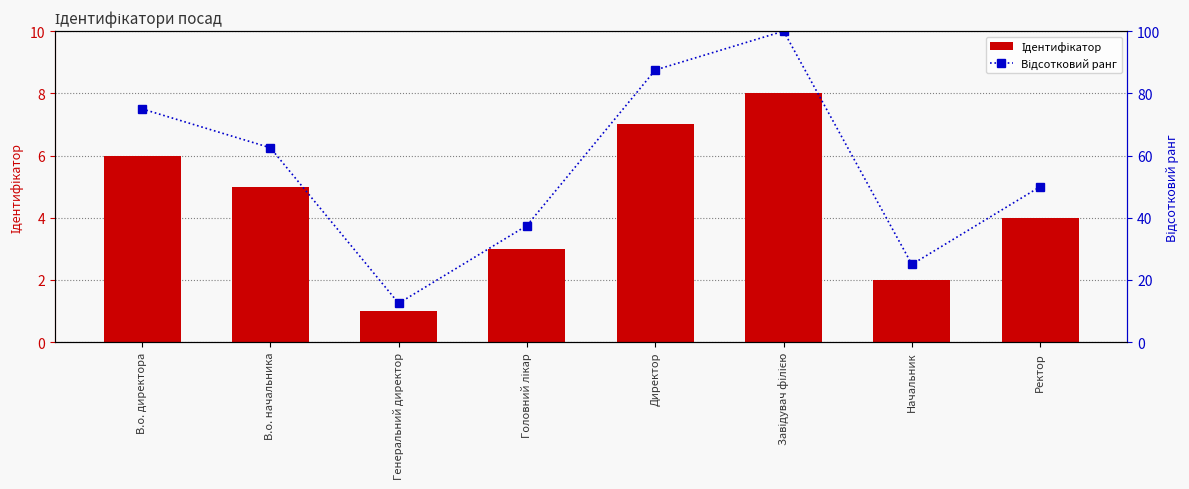

Reading left to right, transcribe all the data shown in this chart.

Ідентифікатор: В.о. директора=6.0	В.о. начальника=5.0	Генеральний директор=1.0	Головний лікар=3.0	Директор=7.0	Завідувач філією=8.0	Начальник=2.0	Ректор=4.0
Відсотковий ранг: В.о. директора=75.0	В.о. начальника=62.5	Генеральний директор=12.5	Головний лікар=37.5	Директор=87.5	Завідувач філією=100.0	Начальник=25.0	Ректор=50.0